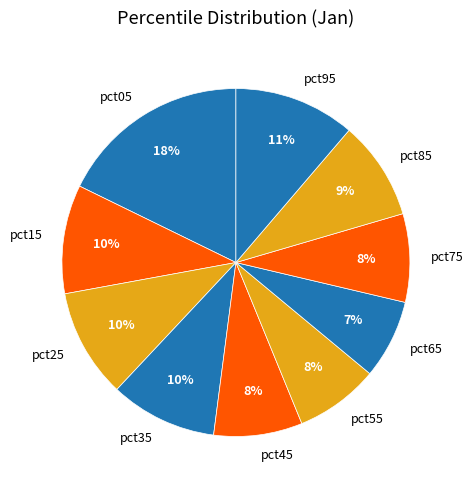

To the nearest percent, what is the difference between the pct15 and pct05 slice percentages?

8%